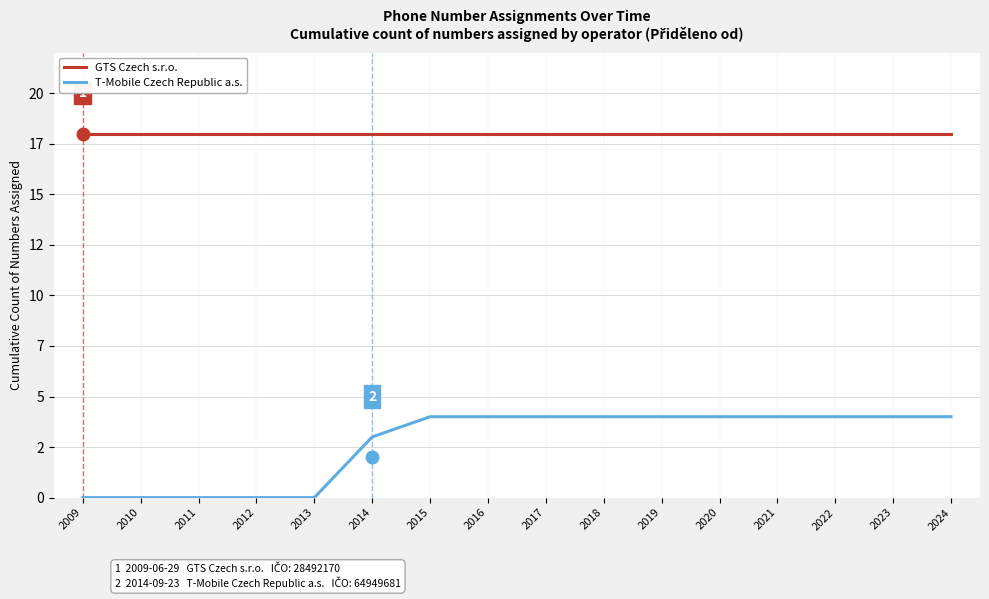

At how many categories does at least one series exceed 4?

16